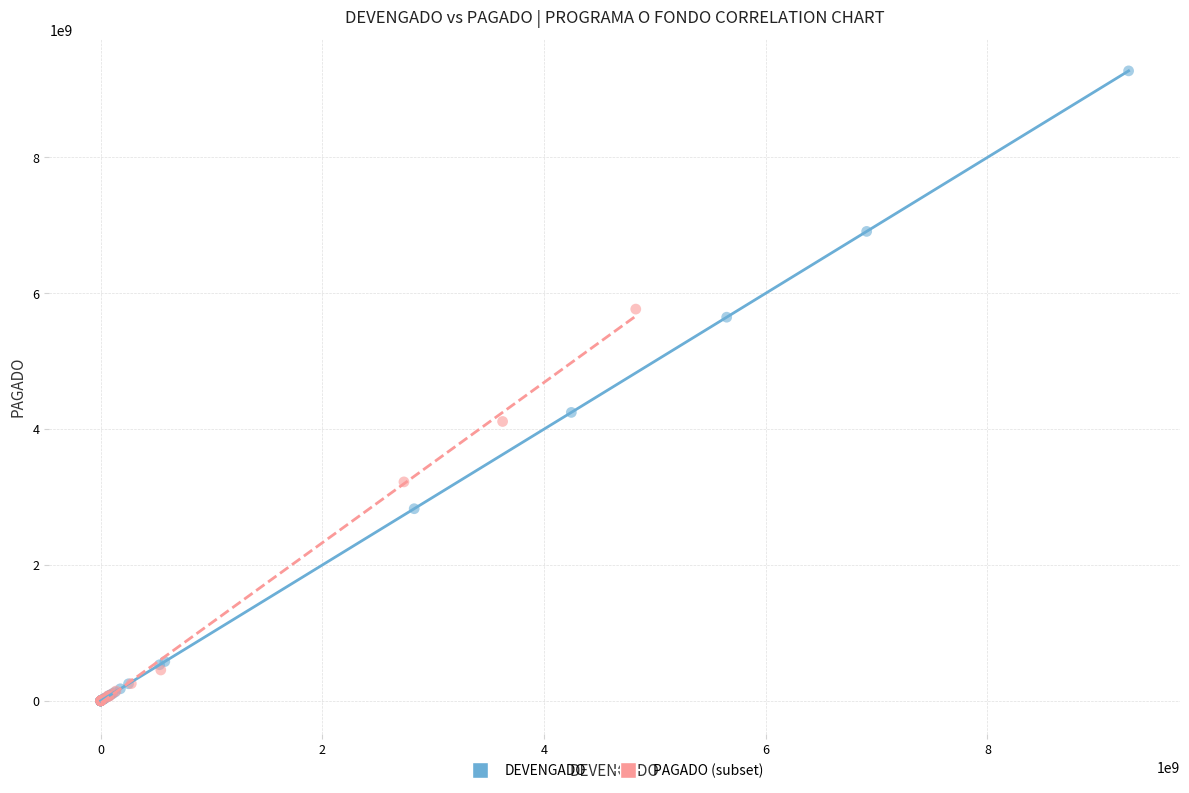

Which series contains the highest Y value?

DEVENGADO